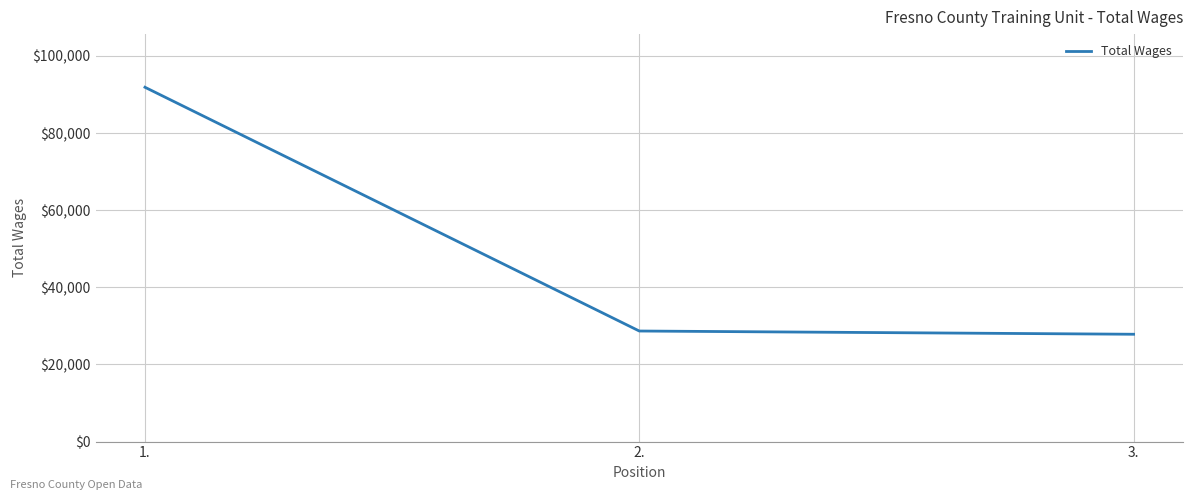

What is the ratio of the value at 1. to the value at 3.?

3.3